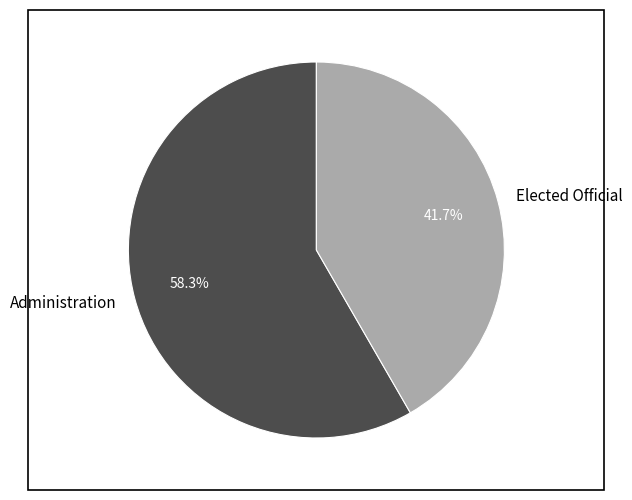

How many slices are in this pie chart?

2